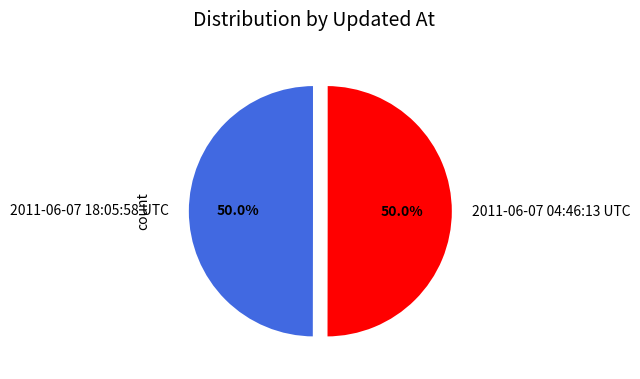

Approximately how many times larger is the value at 2011-06-07 18:05:58 UTC compared to 2011-06-07 04:46:13 UTC?

1.0